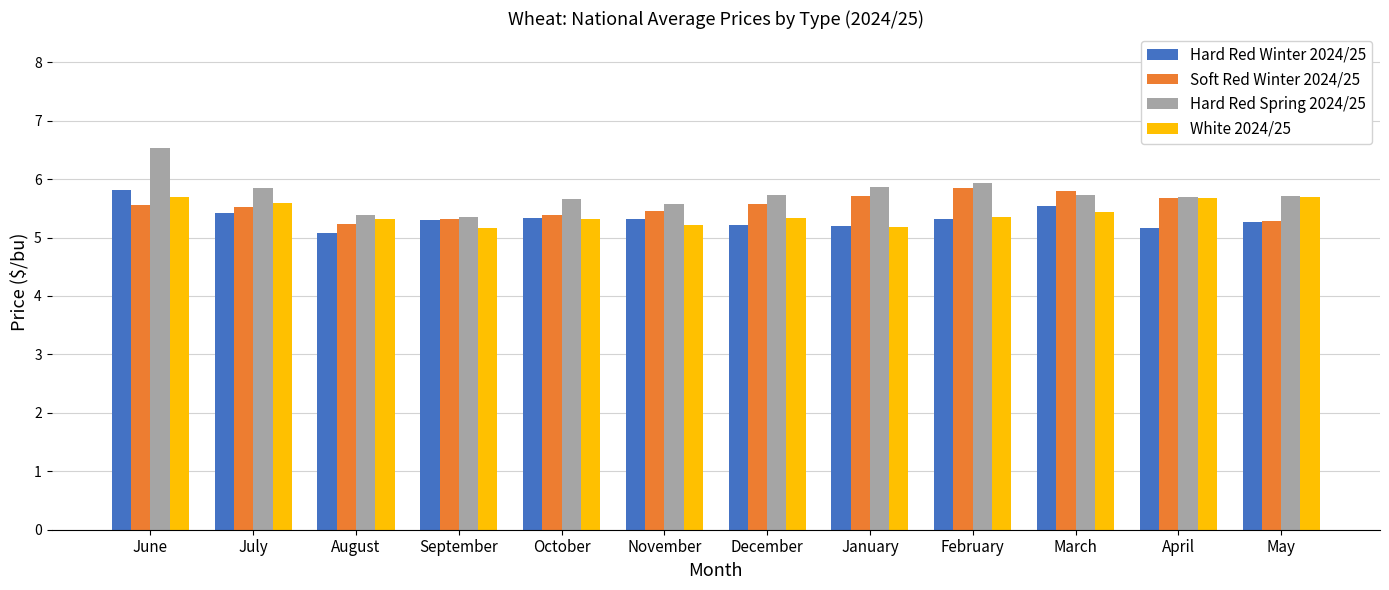

How many bars are there in total?

48